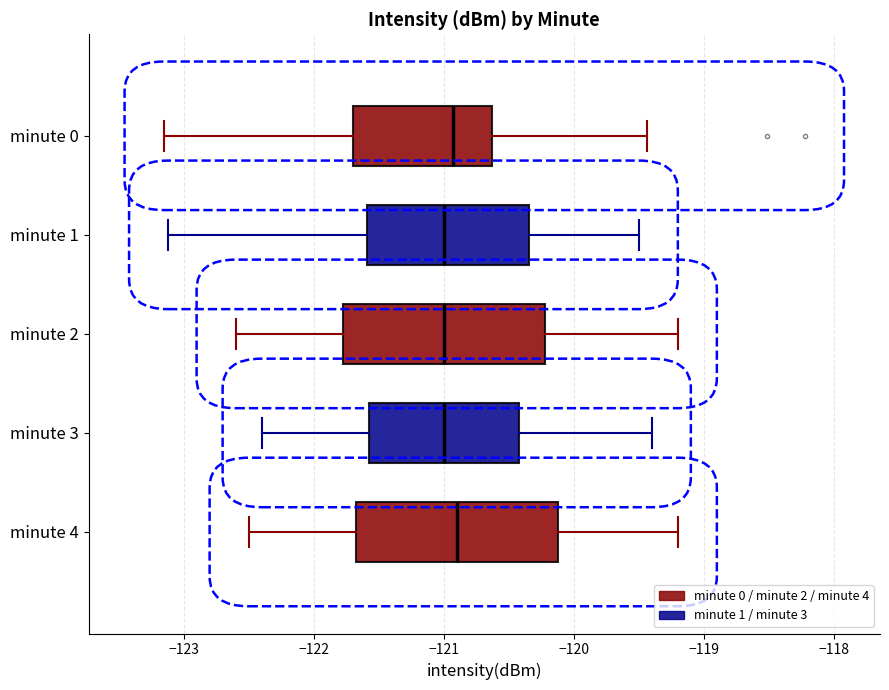

Reading bottom to top, read every box against the x-axis: the position of its median line, the range the box covers, and the ends of its whiskers. The values are not printed on the chart, so give them approximately, as read against the axis.

minute 4: median -120.9, box -121.7 to -120.1, whiskers -122.5 to -119.2
minute 3: median -121.0, box -121.6 to -120.4, whiskers -122.4 to -119.4
minute 2: median -121.0, box -121.8 to -120.2, whiskers -122.6 to -119.2
minute 1: median -121.0, box -121.6 to -120.3, whiskers -123.1 to -119.5
minute 0: median -120.9, box -121.7 to -120.6, whiskers -123.2 to -119.4